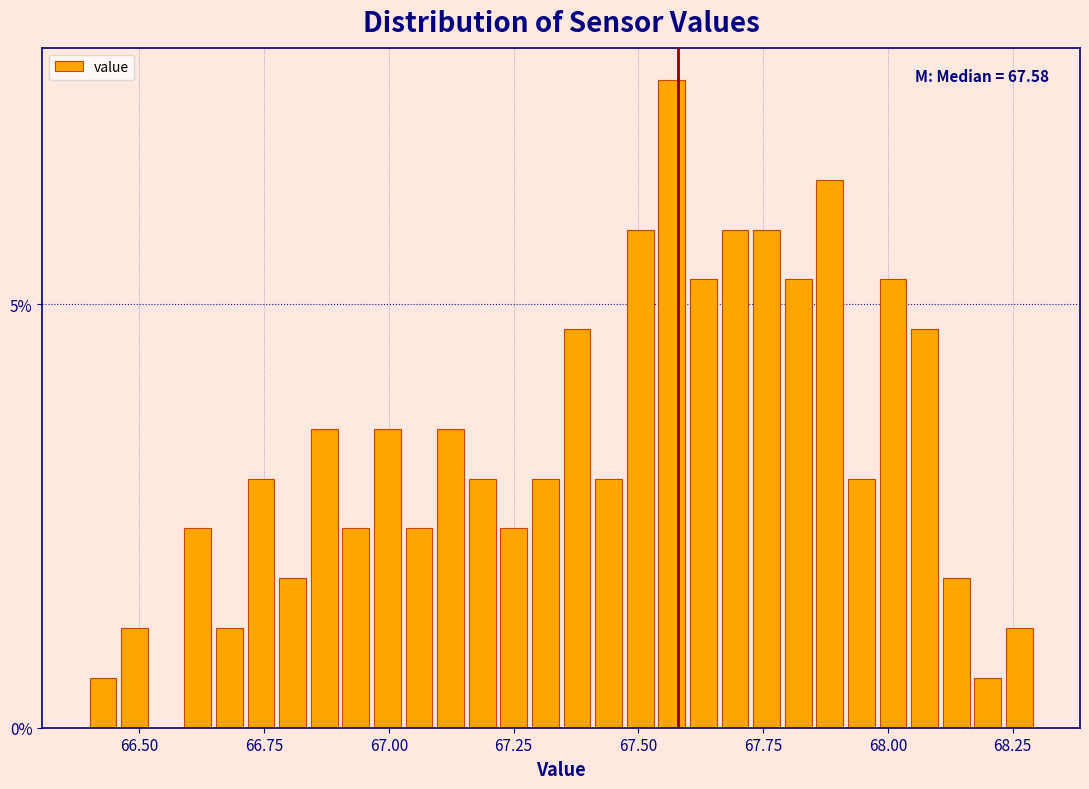

Around what value on the x-axis is the tallest bar? Give the approximate position of its centre, as read against the axis.

67.55